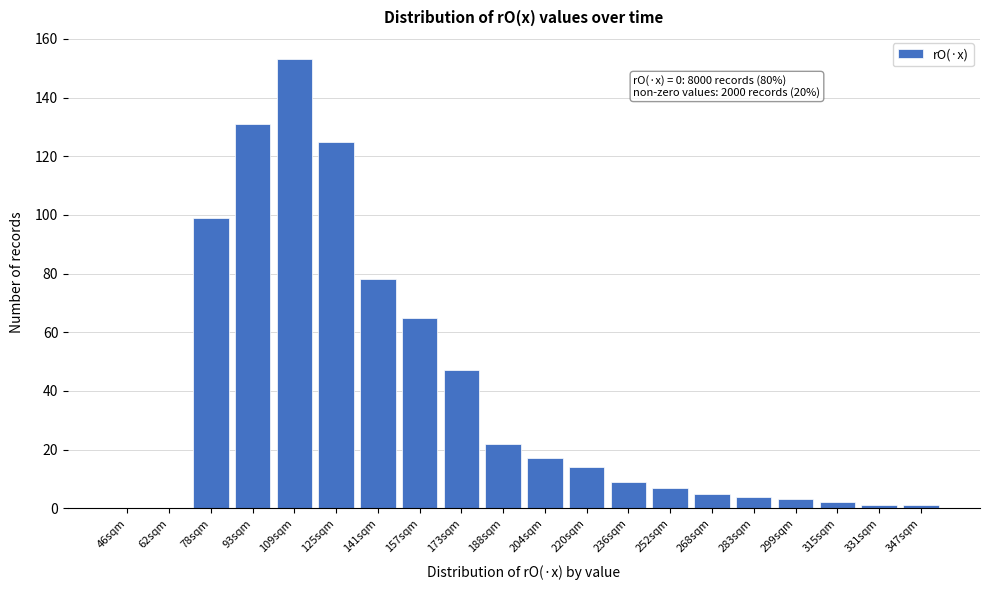

Reading left to right, list all the values displayed in this chart.

46sqm=0	62sqm=0	78sqm=99	93sqm=131	109sqm=153	125sqm=125	141sqm=78	157sqm=65	173sqm=47	188sqm=22	204sqm=17	220sqm=14	236sqm=9	252sqm=7	268sqm=5	283sqm=4	299sqm=3	315sqm=2	331sqm=1	347sqm=1